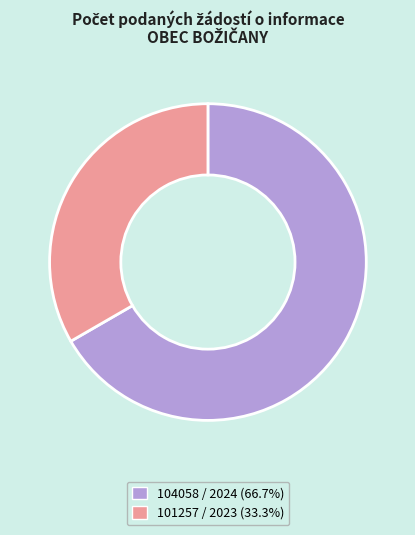

Is there any slice that represents more than half of the pie?

Yes